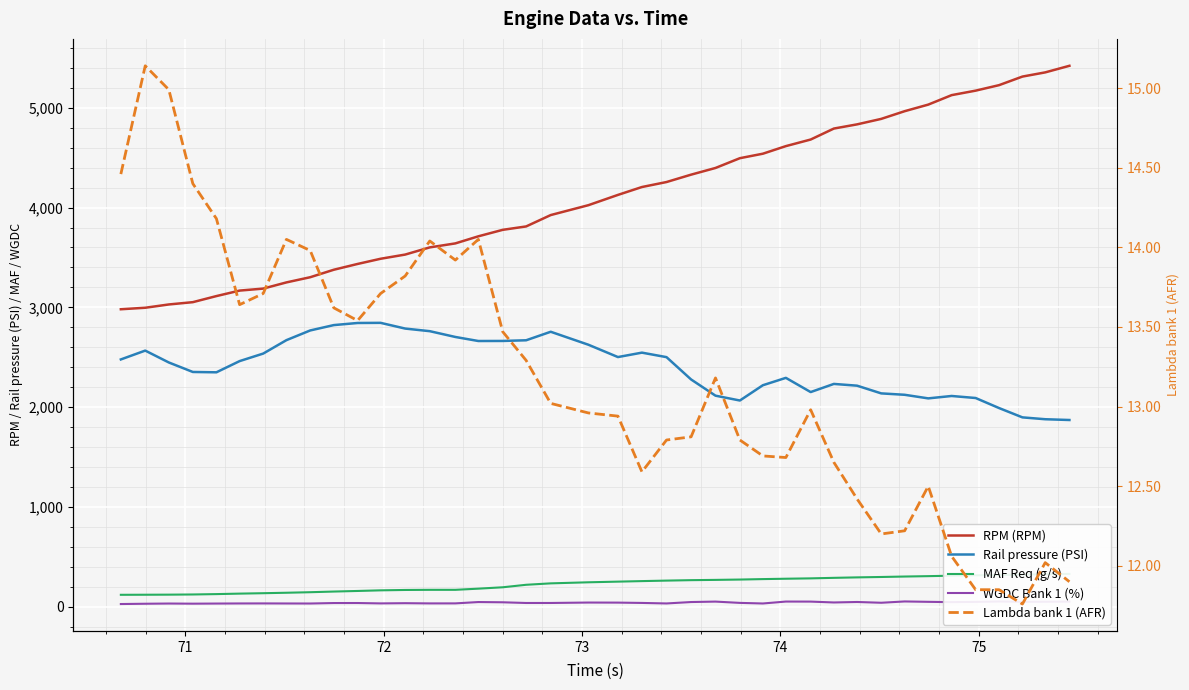

What is the difference between the maximum and minimum values in the MAF Req (g/s) series?

209.8